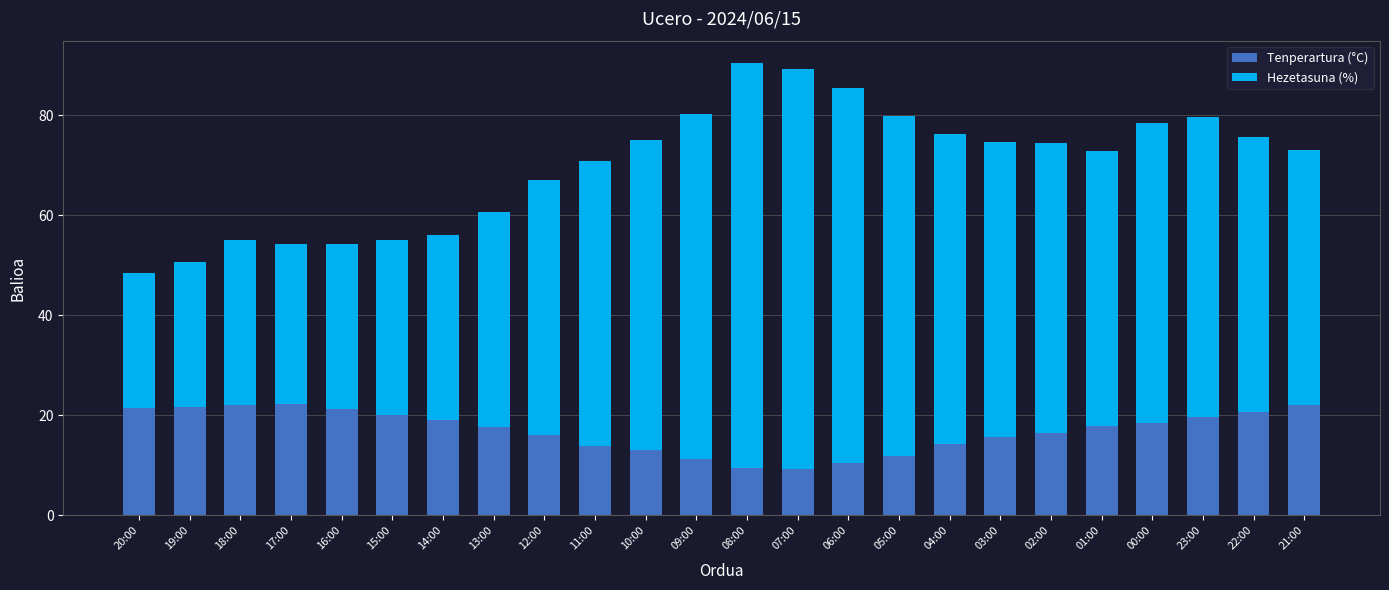

What is the difference between the maximum and second lowest values in the Tenperartura (°C) series?

12.9